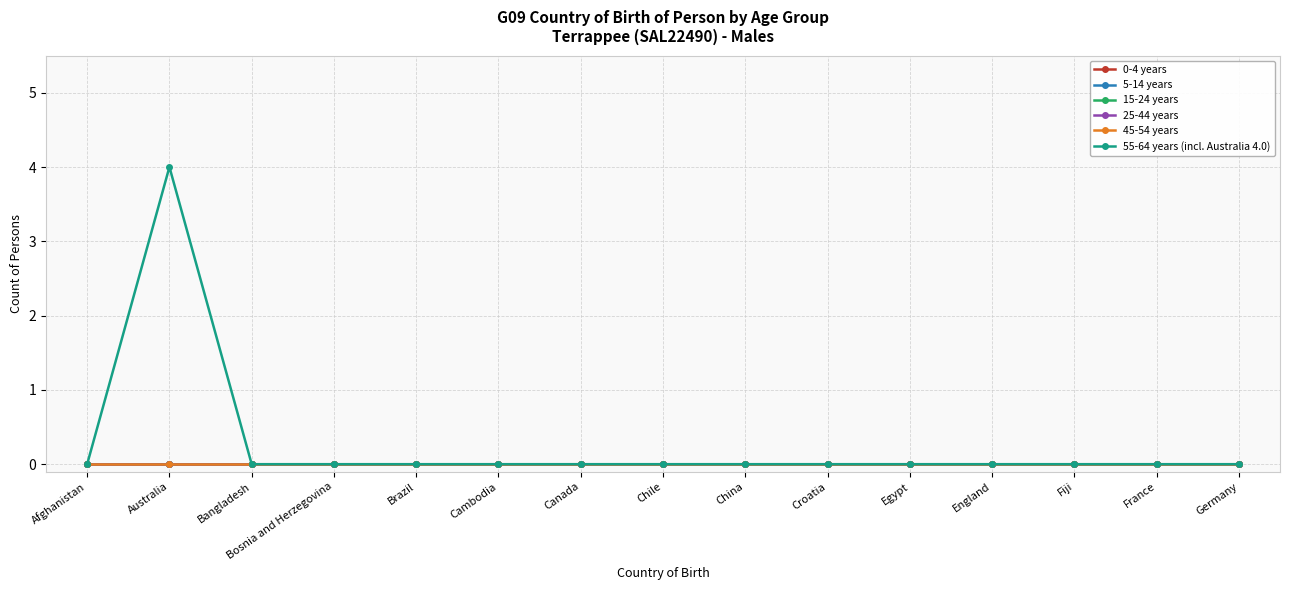

Is this an area chart (filled region under the line)?

No